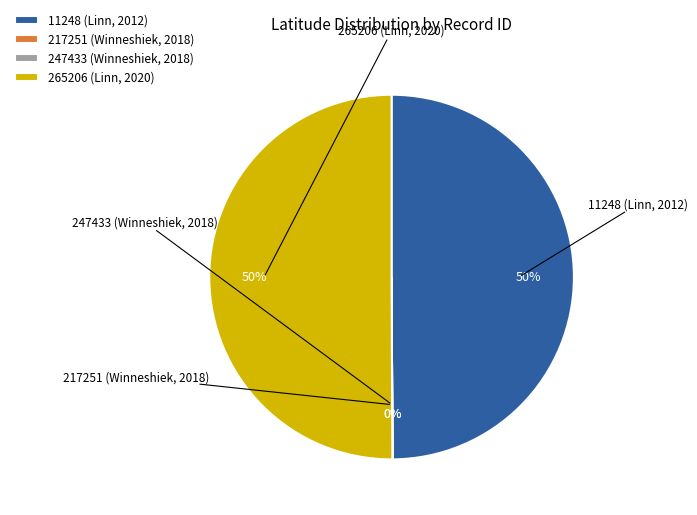

The 265206 (Linn, 2020) slice represents 58% of the pie. True or false?

False